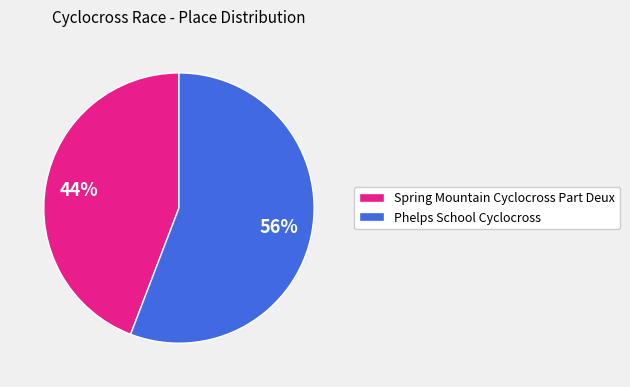

Which category has the biggest portion of the pie?

Phelps School Cyclocross